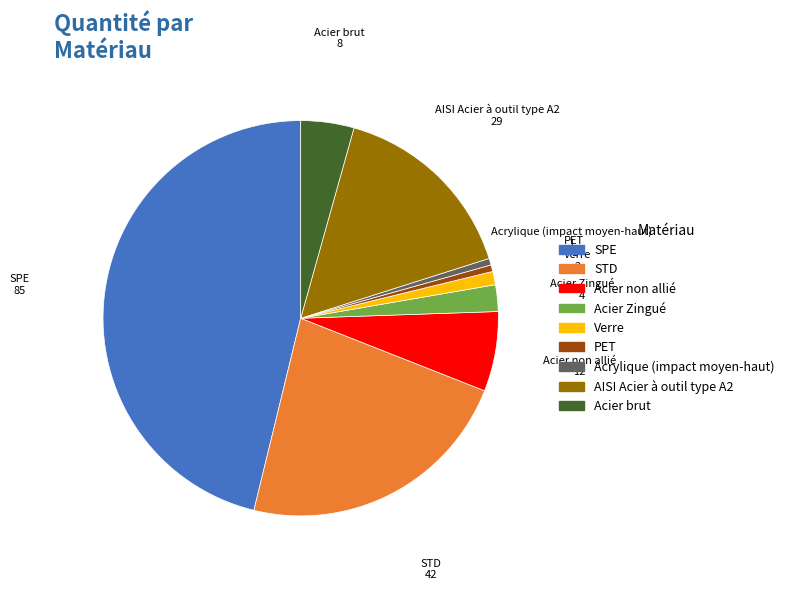

Does any single category account for the majority?

No